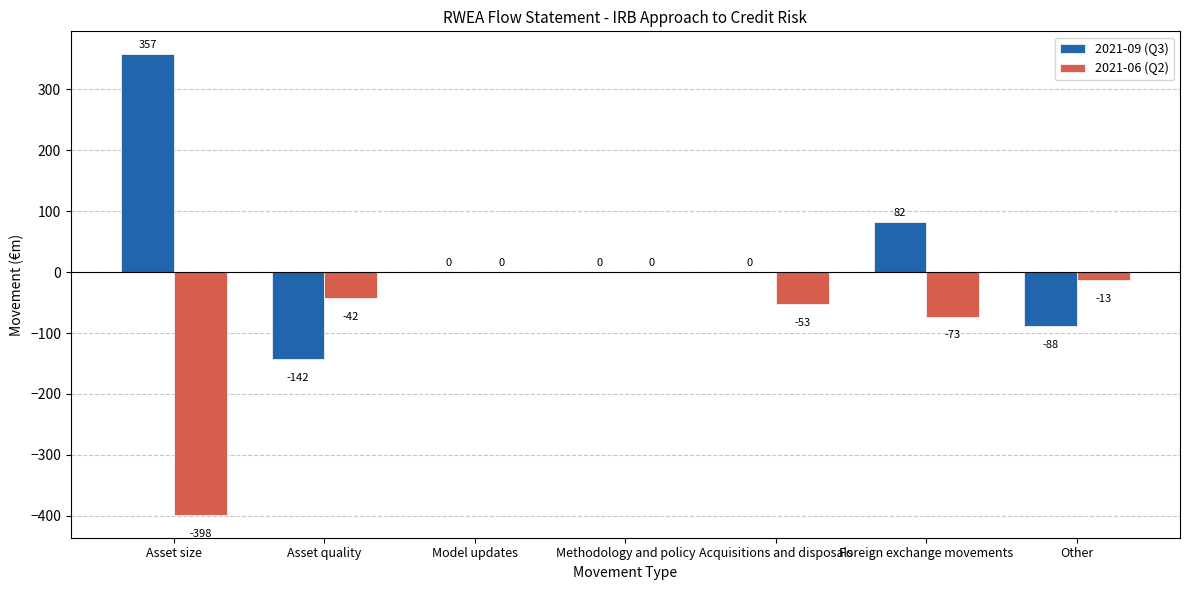

The 2021-06 (Q2) series shows -88 at Acquisitions and disposals. True or false?

False